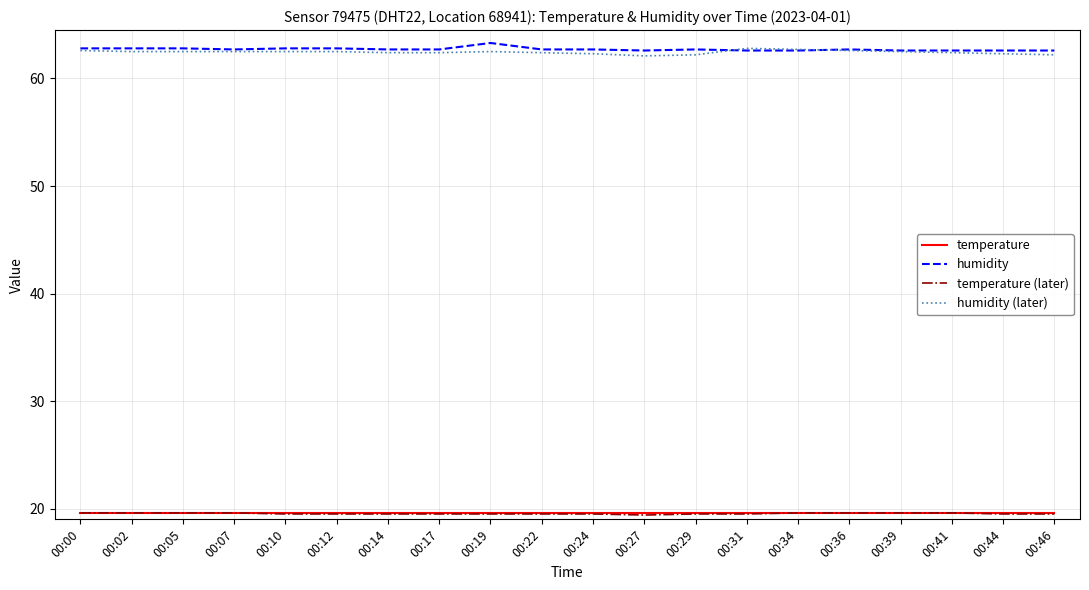

What is the average value of the temperature series?

19.6